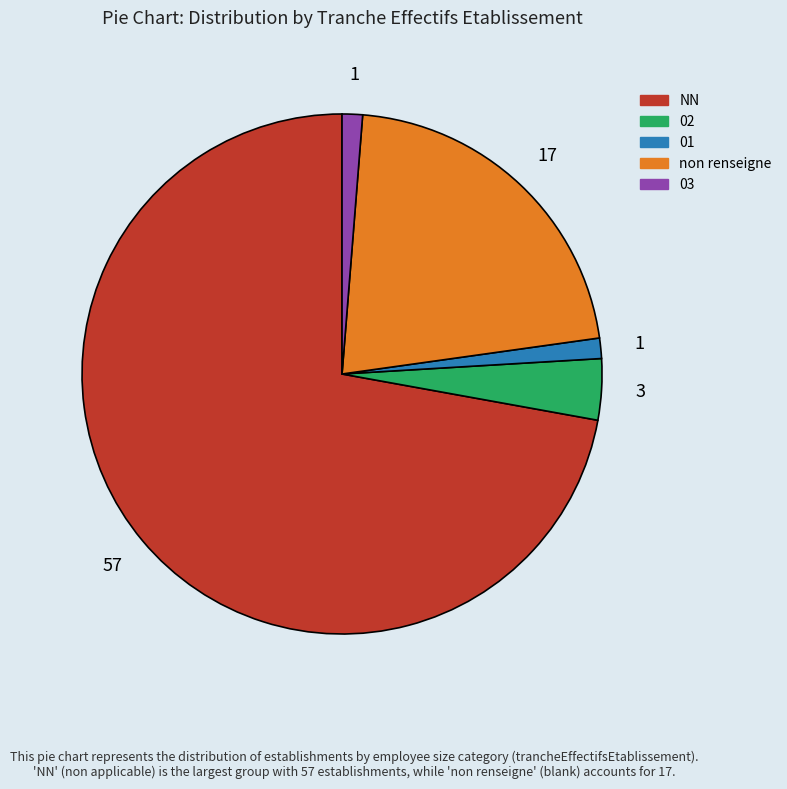

True or false: NN accounts for 72% of the total.

True